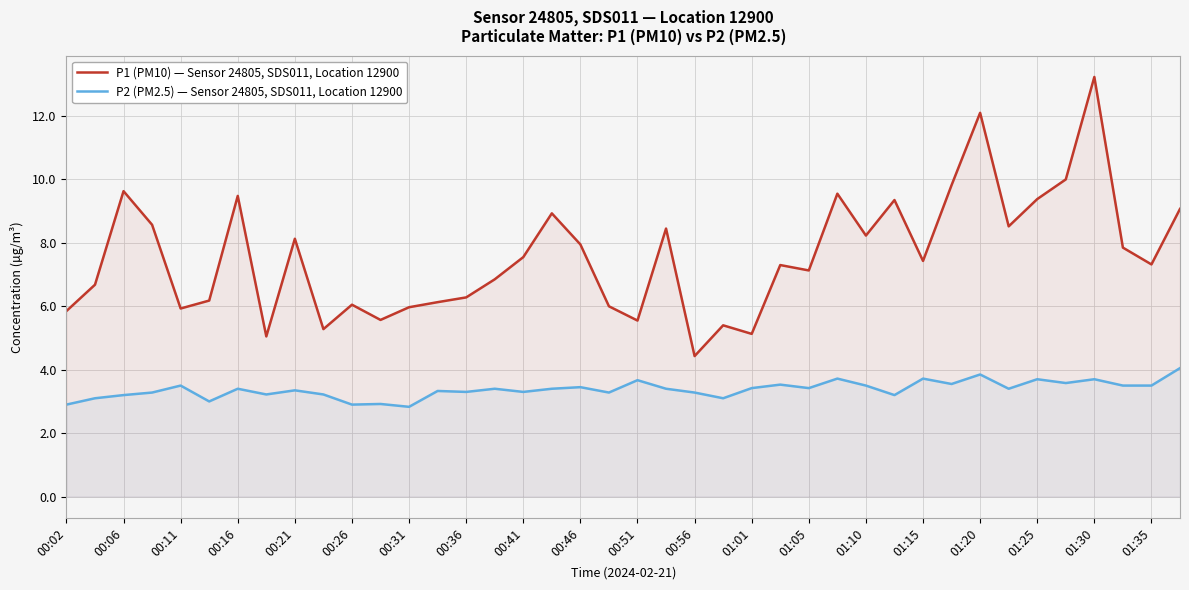

Which series has the largest total across all categories?

P1 (PM10) — Sensor 24805, SDS011, Location 12900